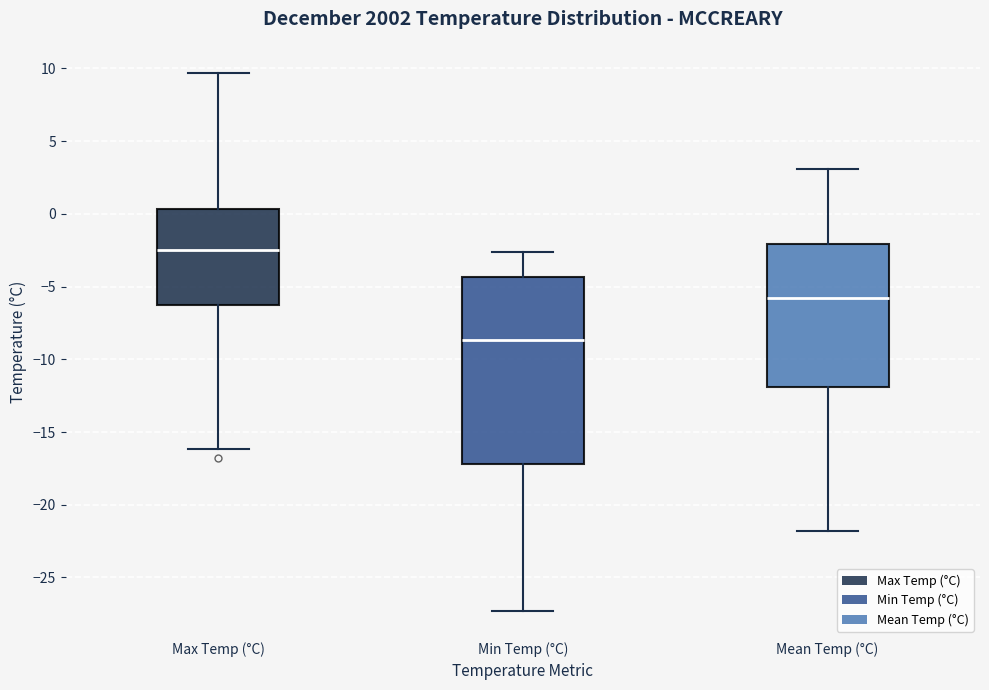

Which box's median line is the lowest?

Min Temp (°C)